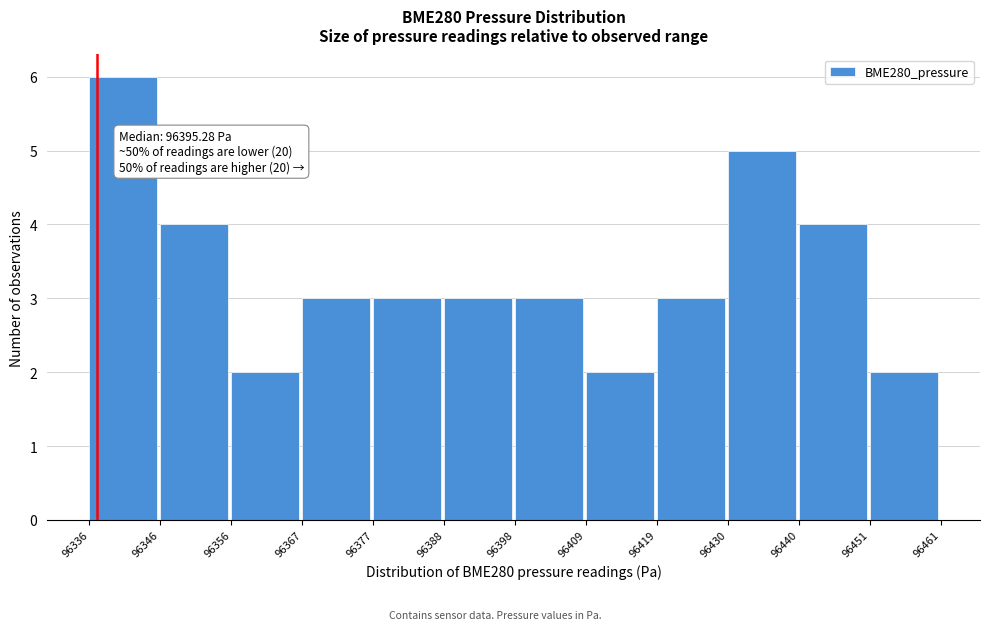

Which range on the x-axis has the tallest bar?

96336 to 96346